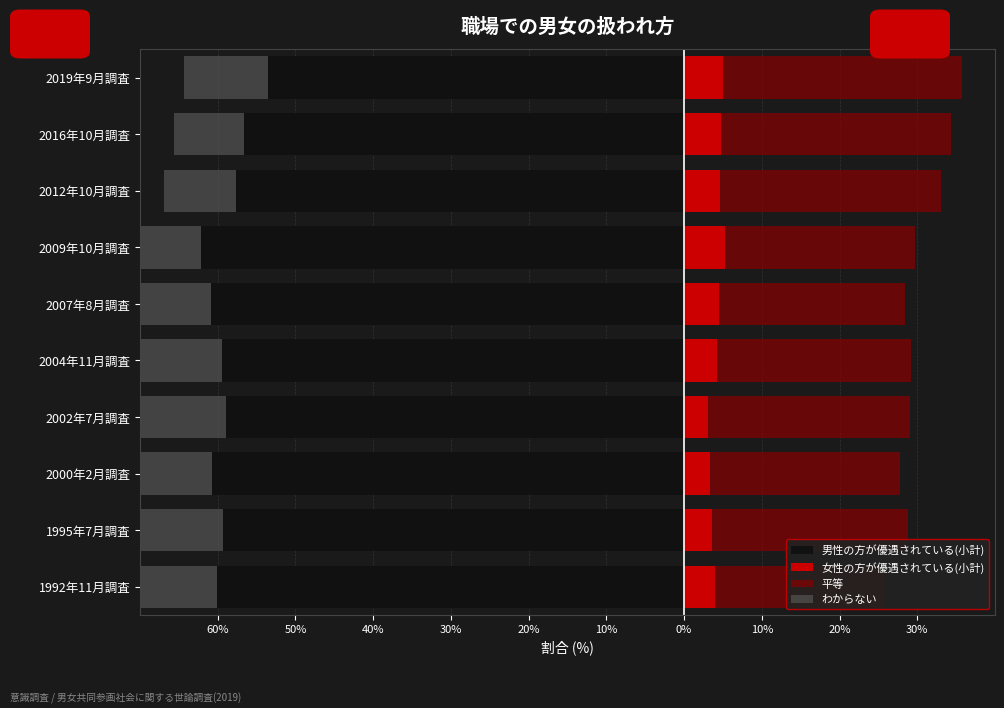

How many values in the 平等 series are below 25?

4